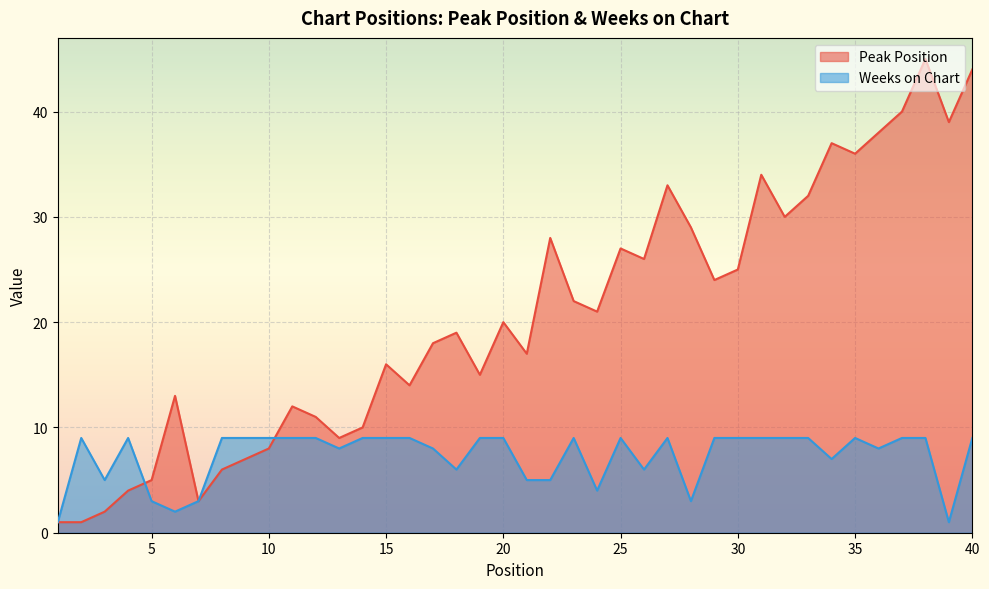

What are all the series names shown in the legend?

Peak Position, Weeks on Chart